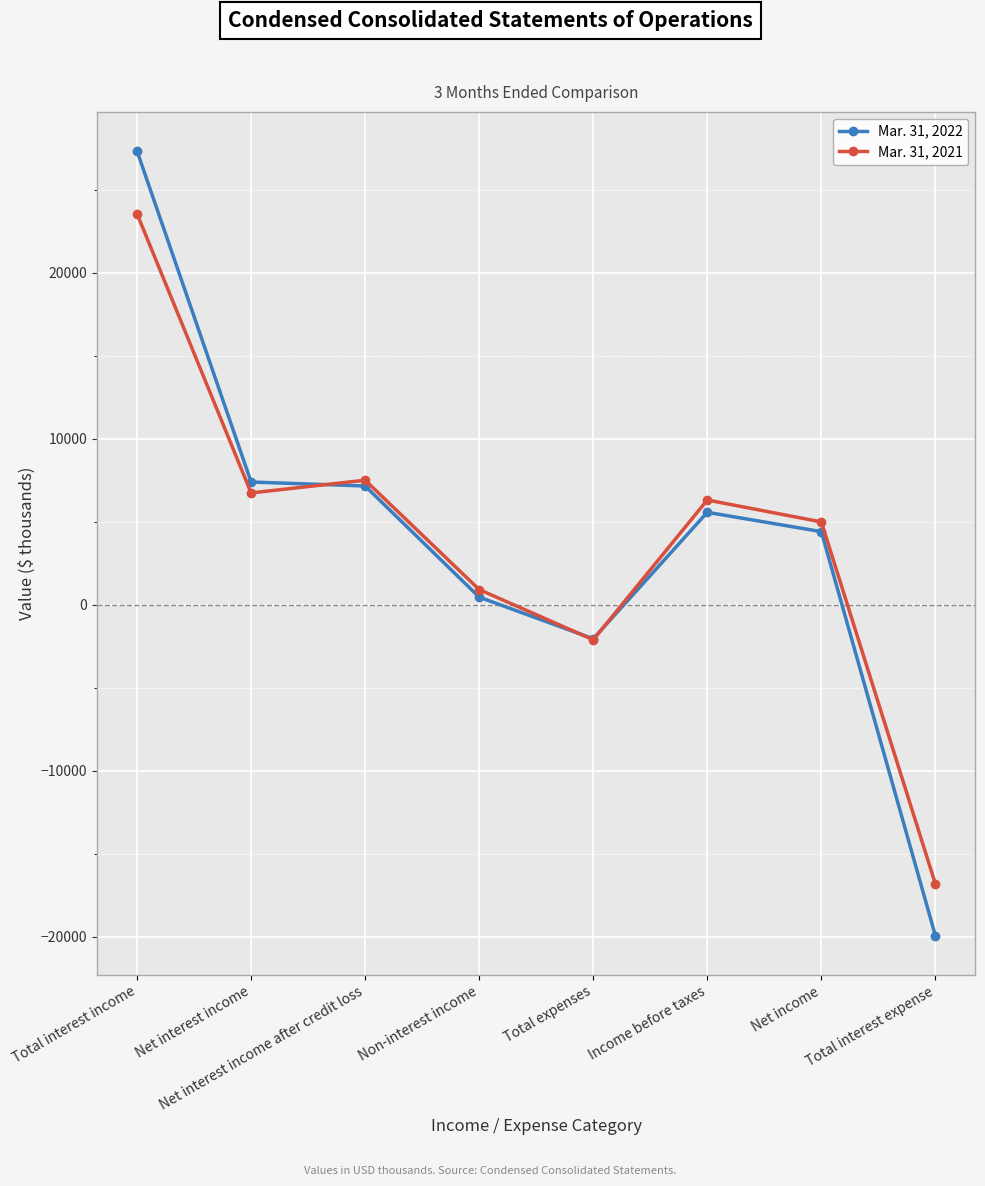

The value of Mar. 31, 2022 at Income before taxes is 5573. True or false?

True